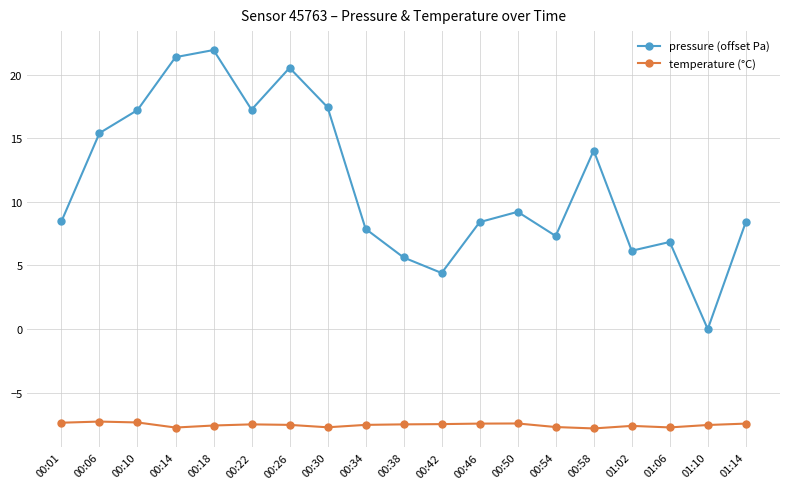

The temperature (°C) series shows -10.7 at 01:14. True or false?

False